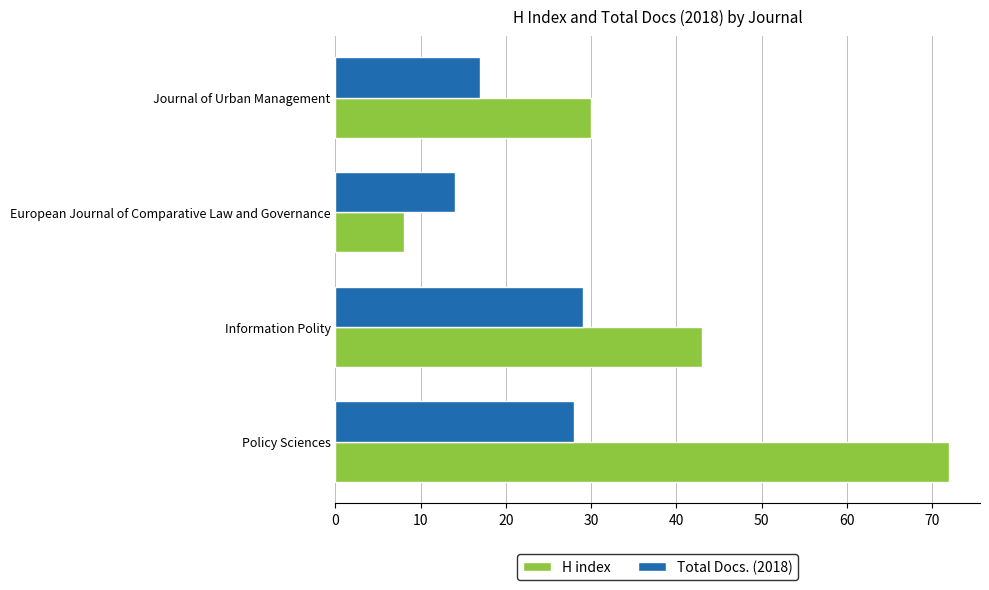

Which series has the largest total across all categories?

H index